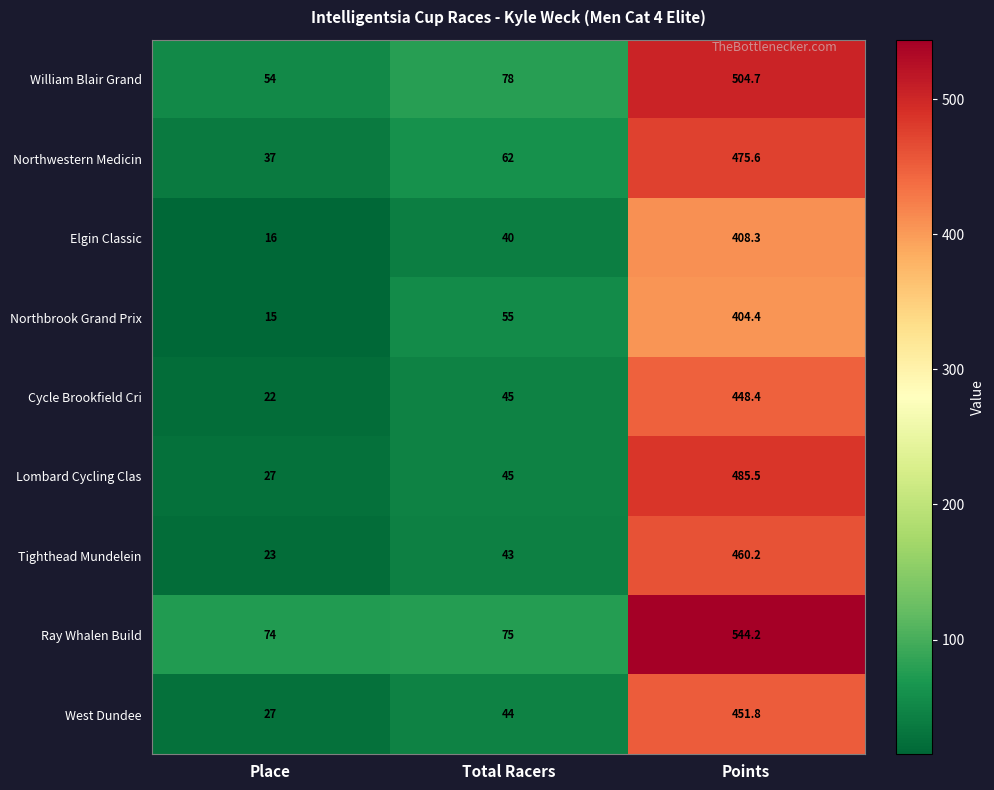

What is the smallest value displayed?

15.0